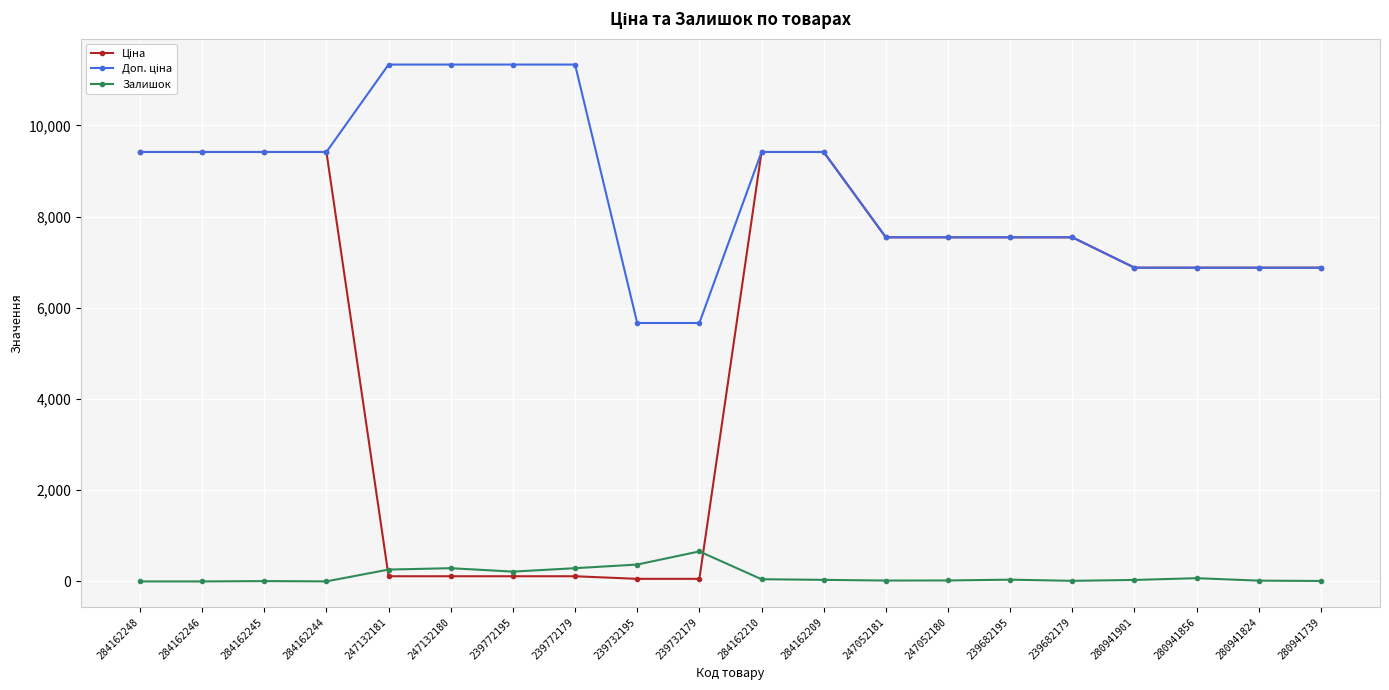

What is the difference between the highest and lowest values at 284162248?

9416.9